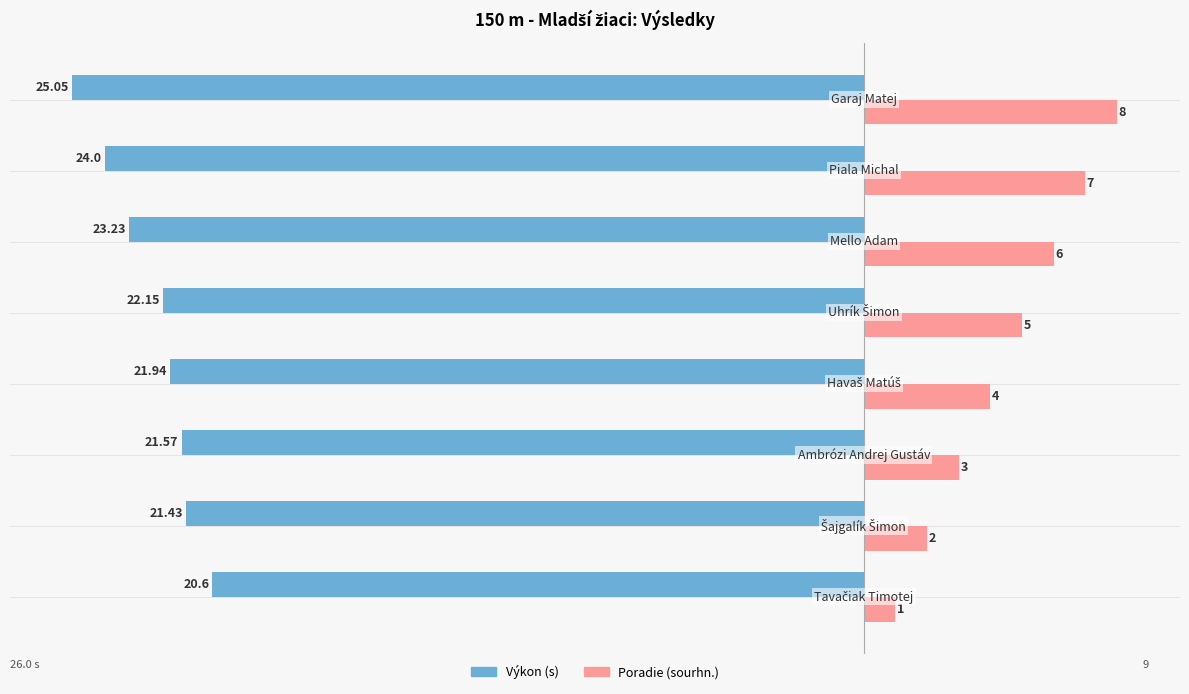

What are all the series names shown in the legend?

Výkon (s), Poradie (sourhn.)